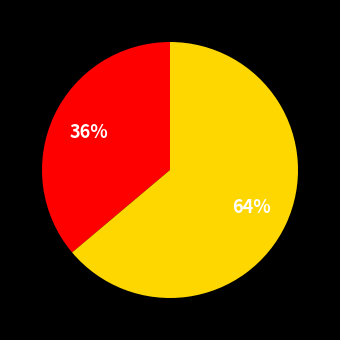

Count the number of slices in the pie.

2